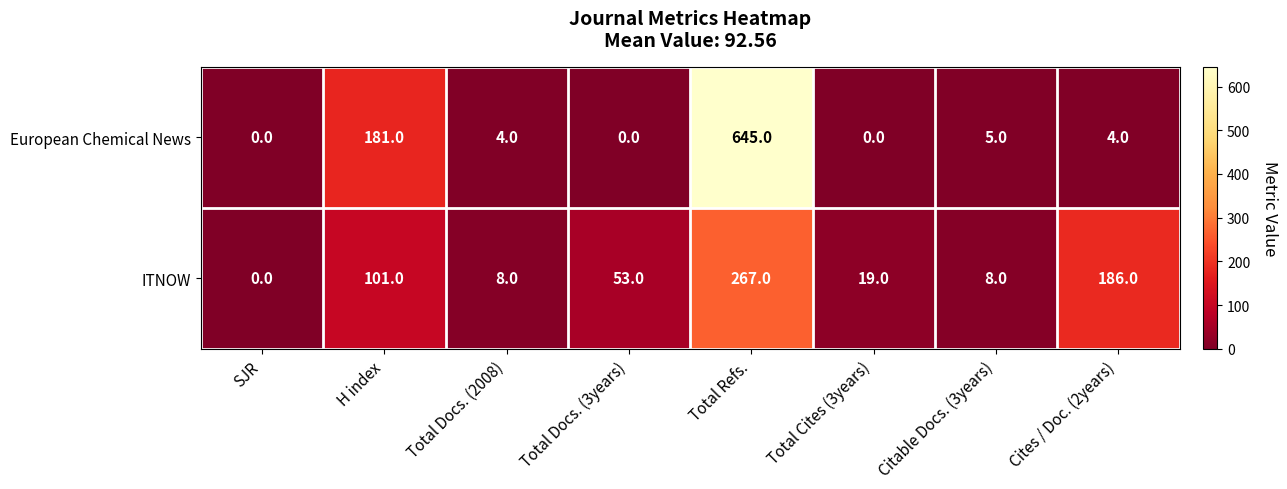

Reading right to left, list all the values displayed in this chart.

European Chemical News: 4	5	0	645	0	4	181	0
ITNOW: 186	8	19	267	53	8	101	0